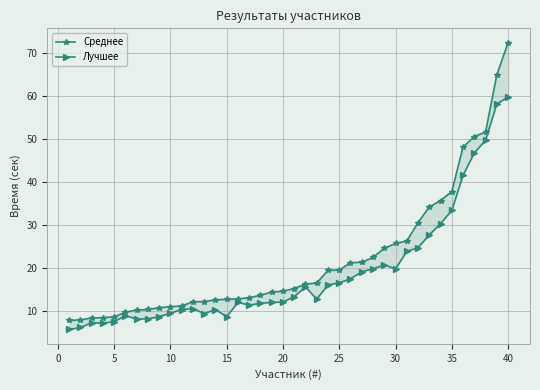

True or false: Лучшее and Среднее cross at least once.

False